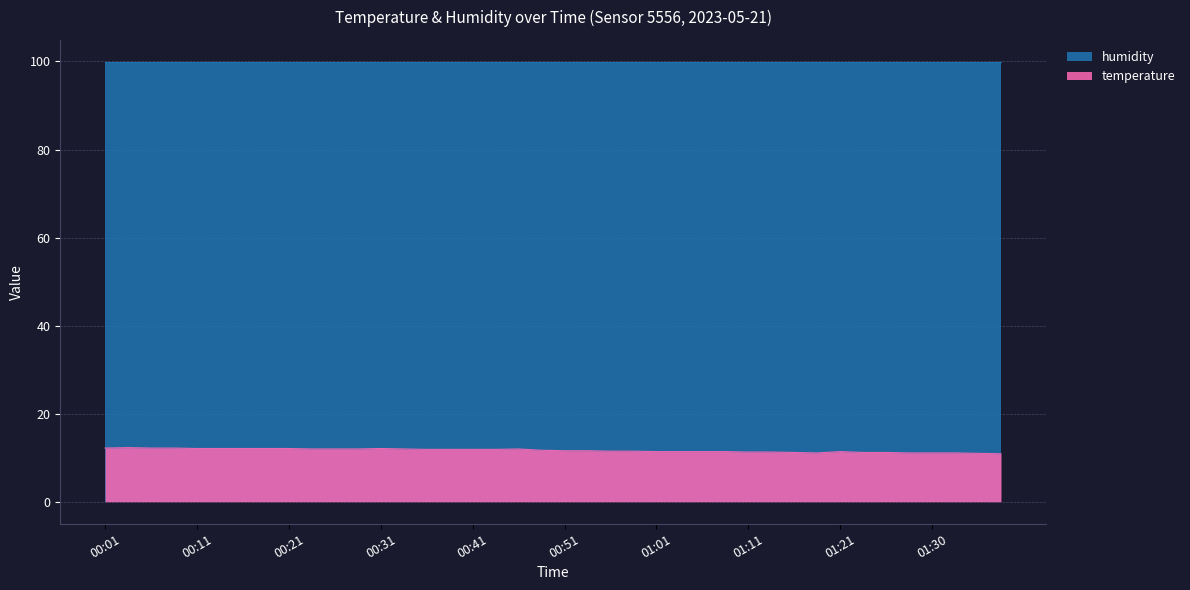

Is it true that the value at 01:39 is 10.9?

True